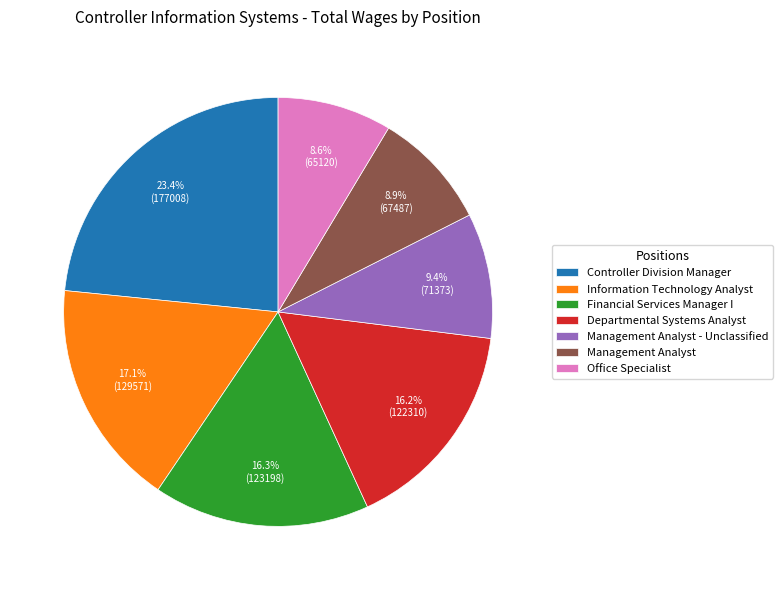

What percentage is NOT represented by Office Specialist?

91.4%